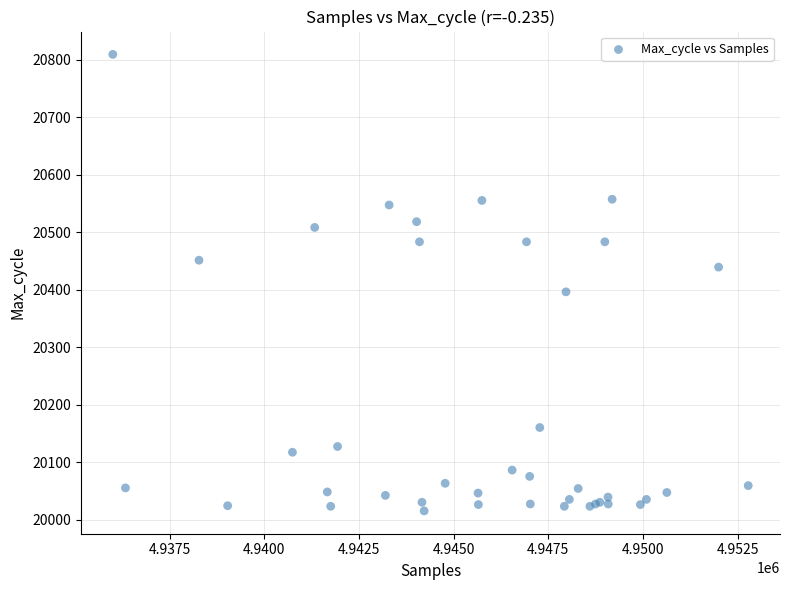

What Y value in the scatter plot is closest to 20412?

20396